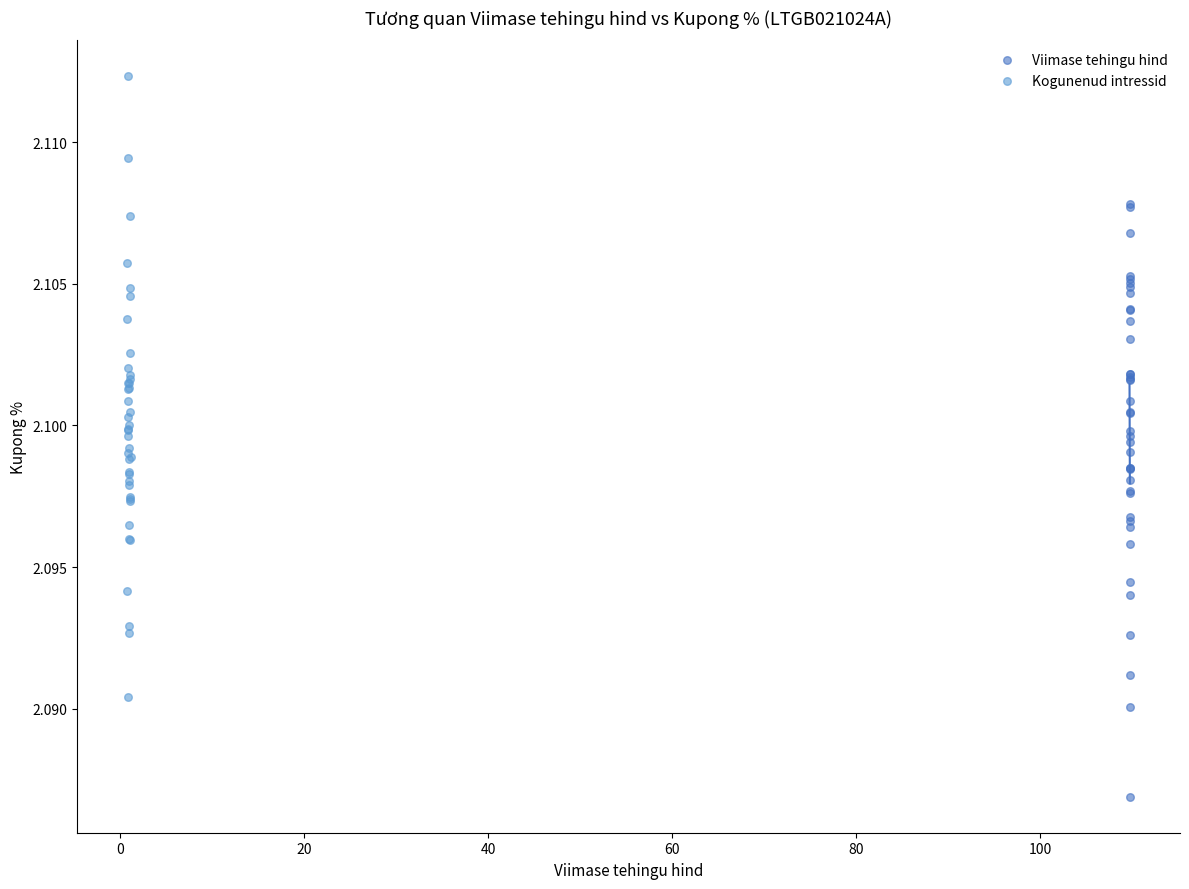

Which series reaches the maximum Y coordinate?

Kogunenud intressid